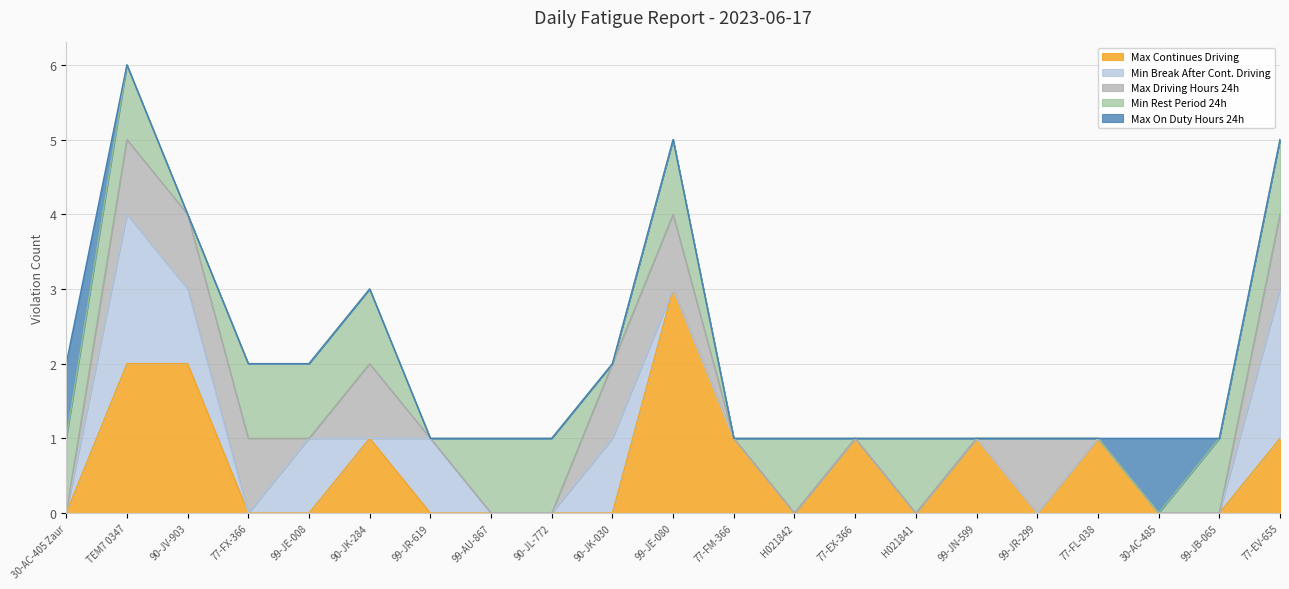

How many lines are shown in the chart?

5